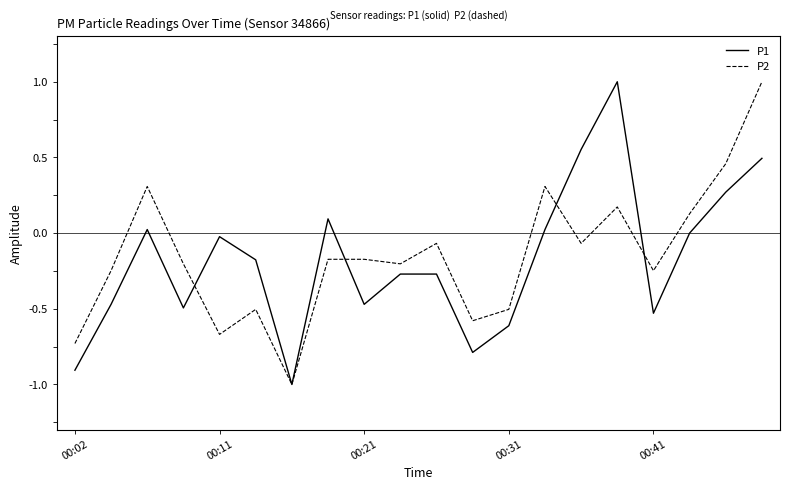

What is the smallest value displayed?

-1.0